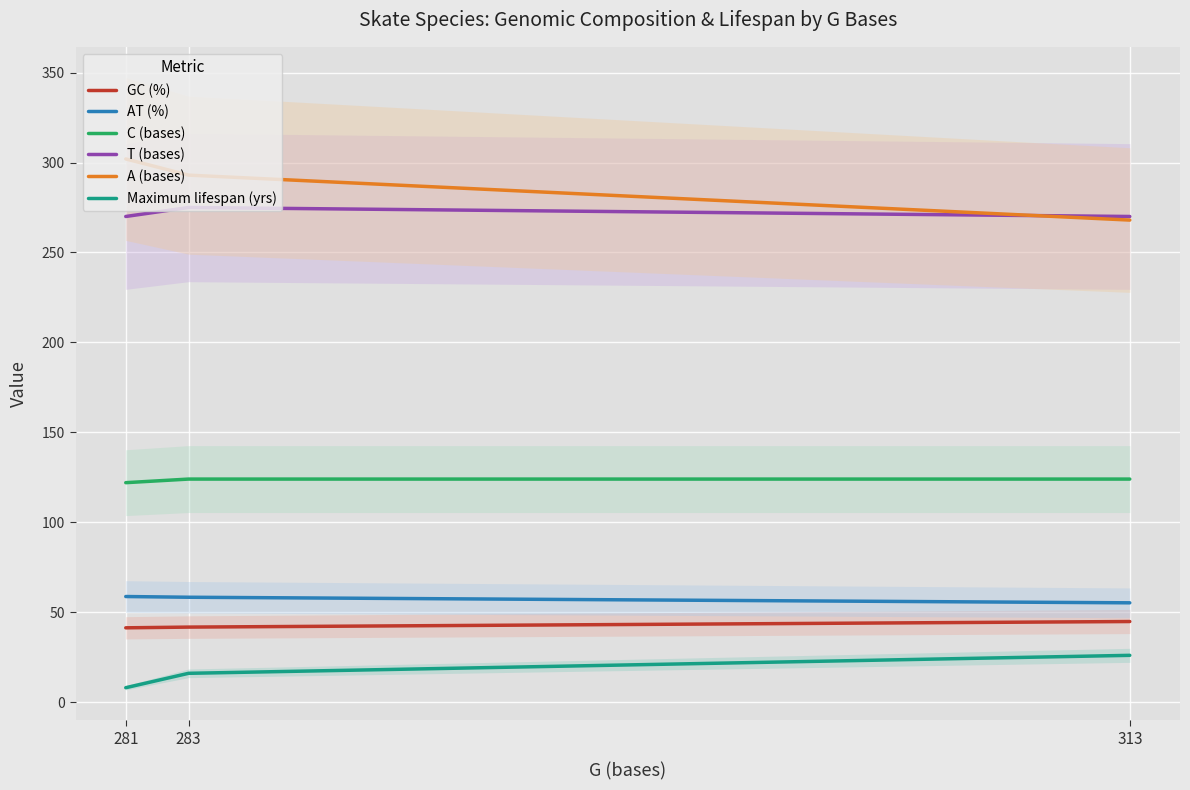

Count the number of data series in this chart.

6